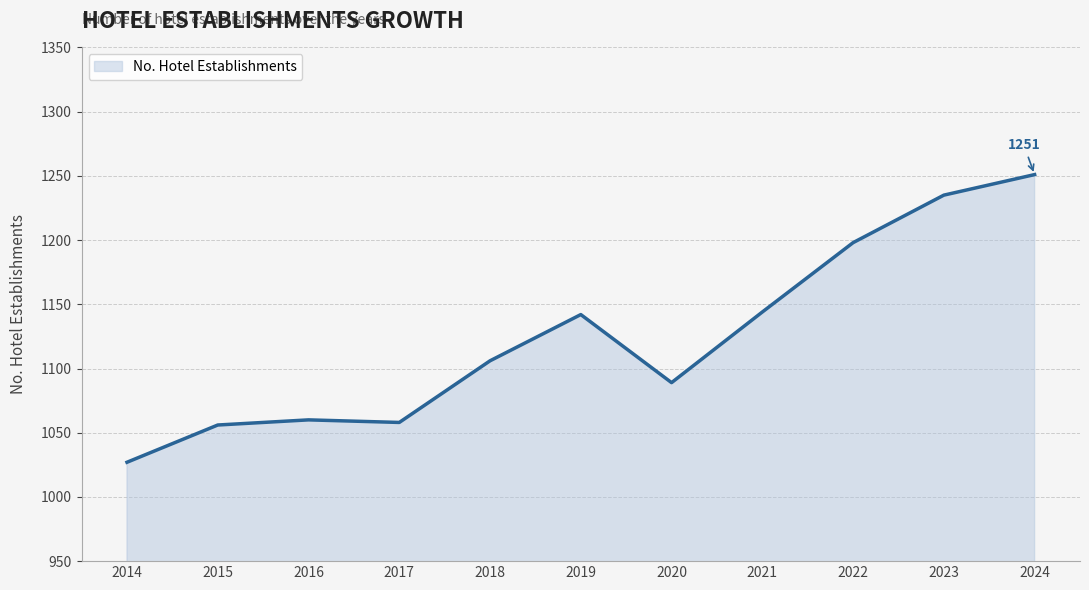

Reading left to right, list all the values displayed in this chart.

1027	1056	1060	1058	1106	1142	1089	1144	1198	1235	1251